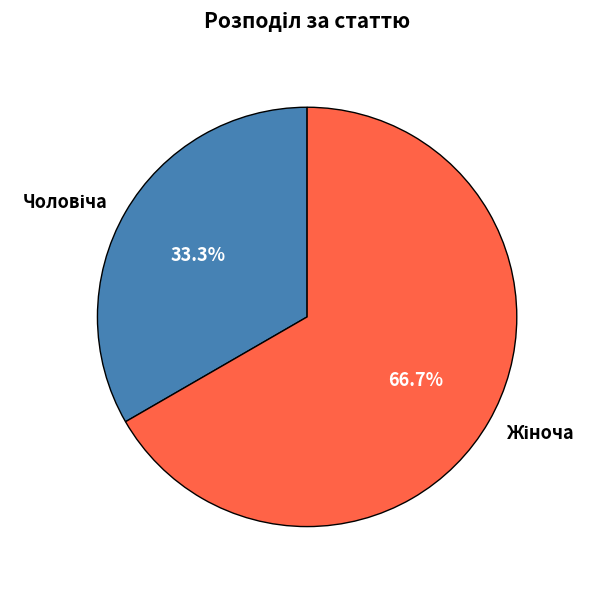

Is there a majority slice in this chart?

Yes